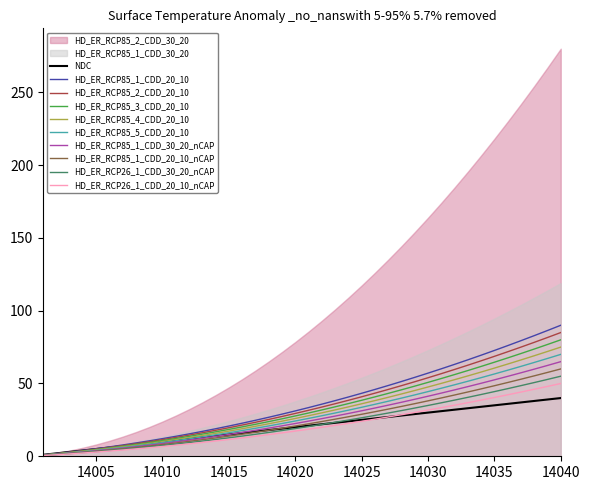

What is the highest value of the HD_ER_RCP85_1_CDD_20_10_nCAP series?

60.0